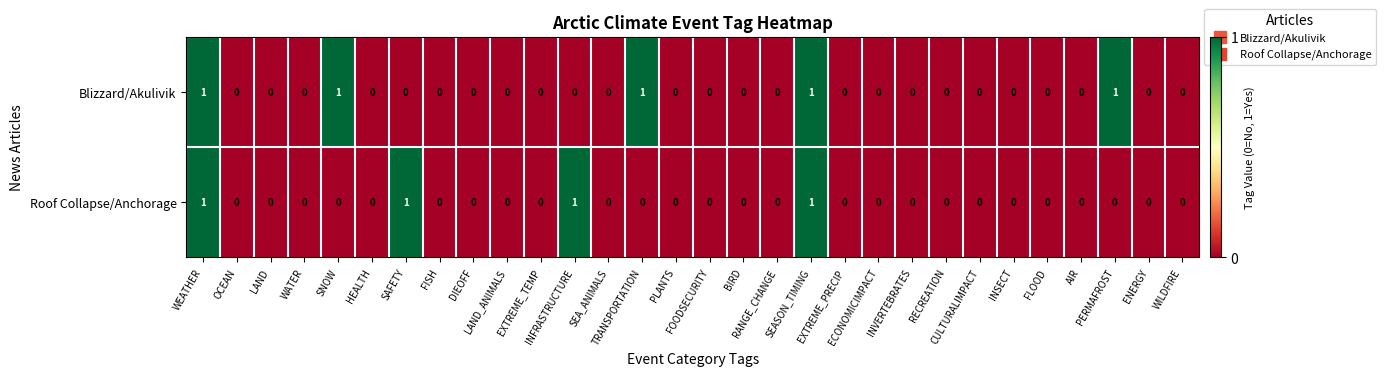

Which series has the largest total across all categories?

Blizzard/Akulivik